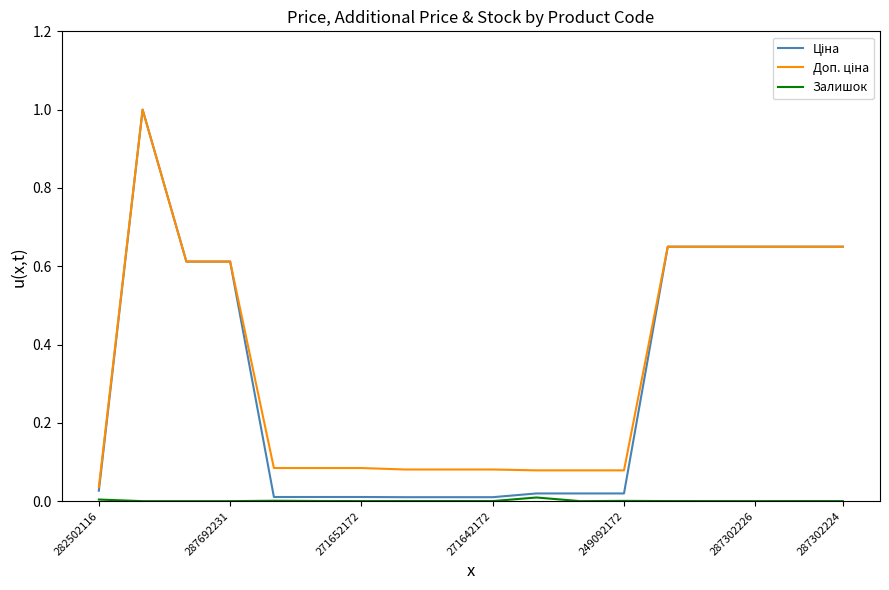

What is the greatest value displayed?

1.0